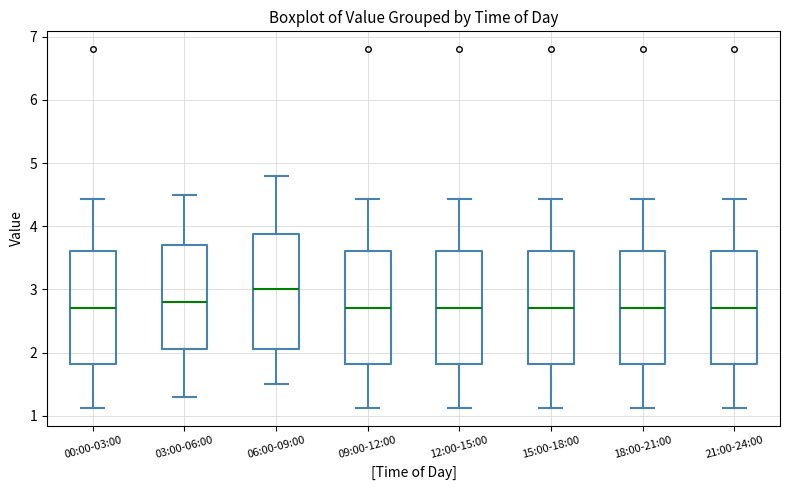

Which box's median line is the highest?

06:00-09:00